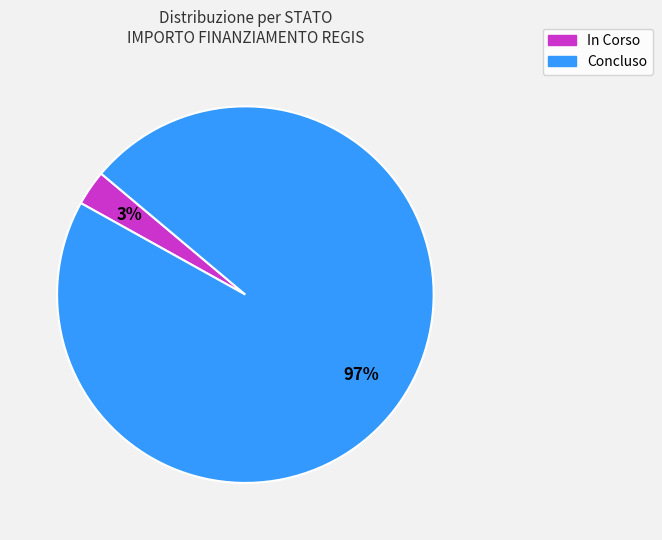

Does any single category account for the majority?

Yes